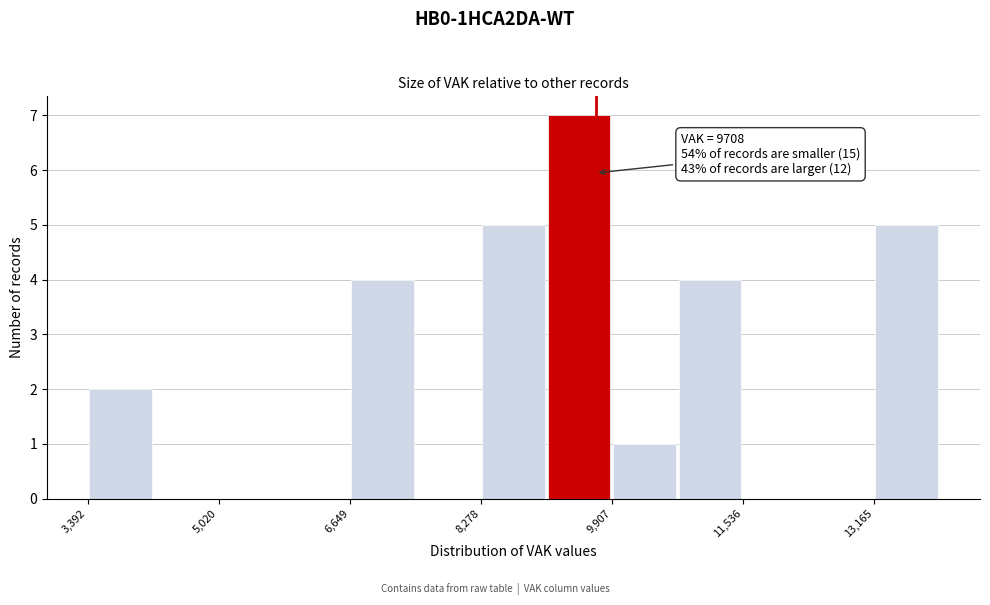

Which range on the x-axis has the tallest bar?

9000 to 10000